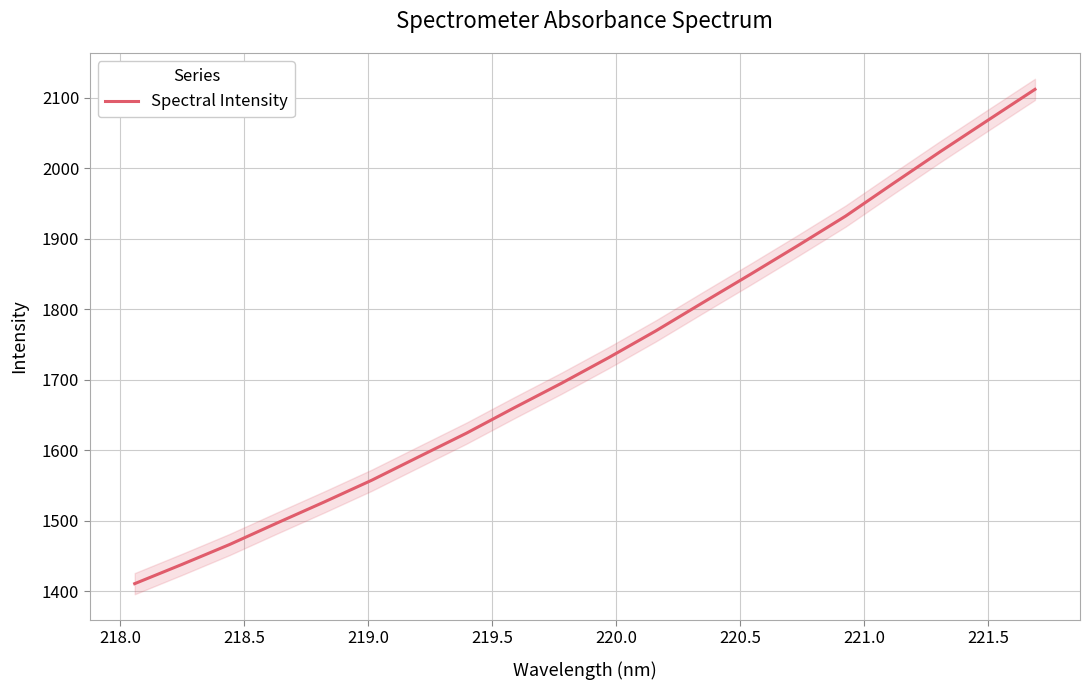

What is the minimum value for Spectral Intensity?

1410.9